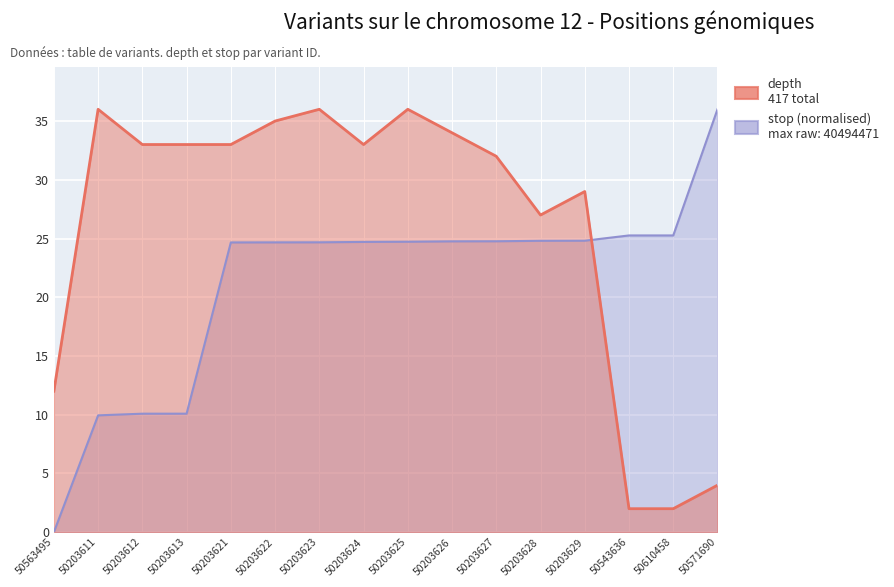

What is the difference between the depth values at 50203622 and 50203611?

1.0